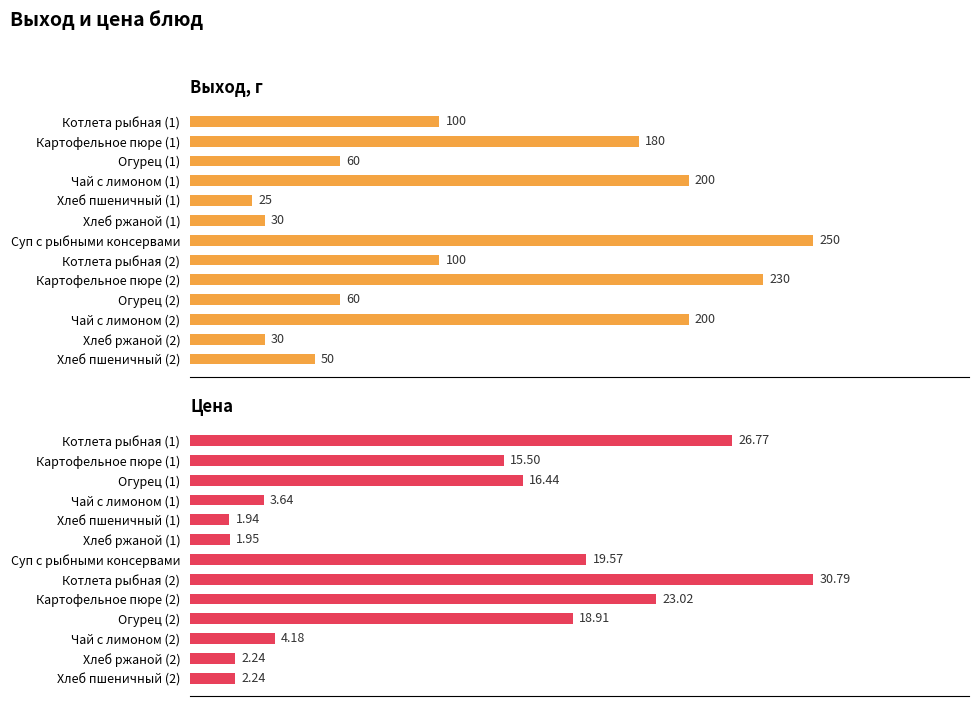

What is the total value across all series at Огурец (1)?

76.4